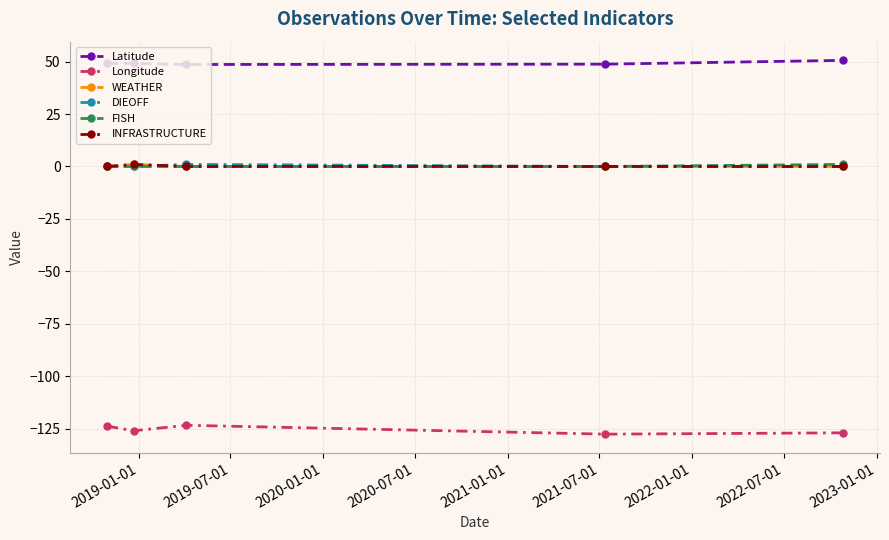

Reading left to right, transcribe all the data shown in this chart.

Latitude: 49.2	49.1	48.6	48.8	50.6
Longitude: -123.8	-125.9	-123.3	-127.6	-126.9
WEATHER: 0.0	1.0	0.0	0.0	0.0
DIEOFF: 0.0	0.0	1.0	0.0	0.0
FISH: 0.0	0.0	0.0	0.0	1.0
INFRASTRUCTURE: 0.0	1.0	0.0	0.0	0.0